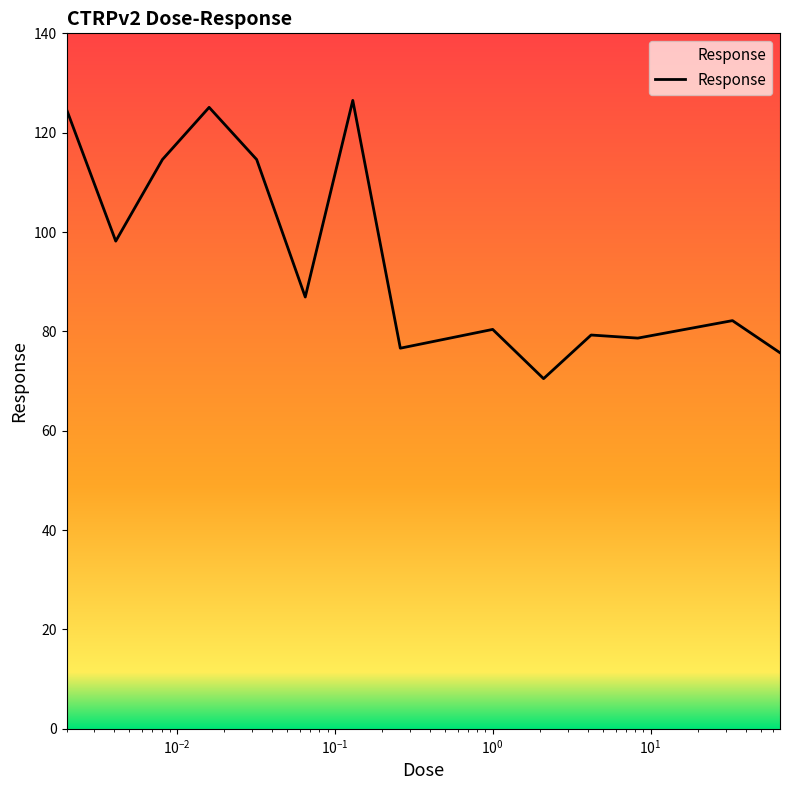

How many values are below 86?

7